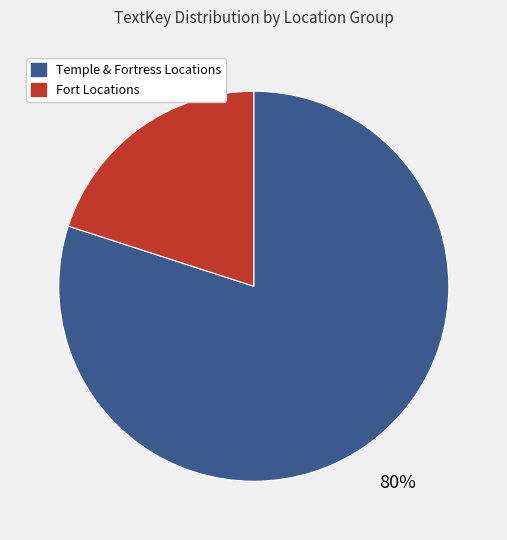

Is there a majority slice in this chart?

Yes